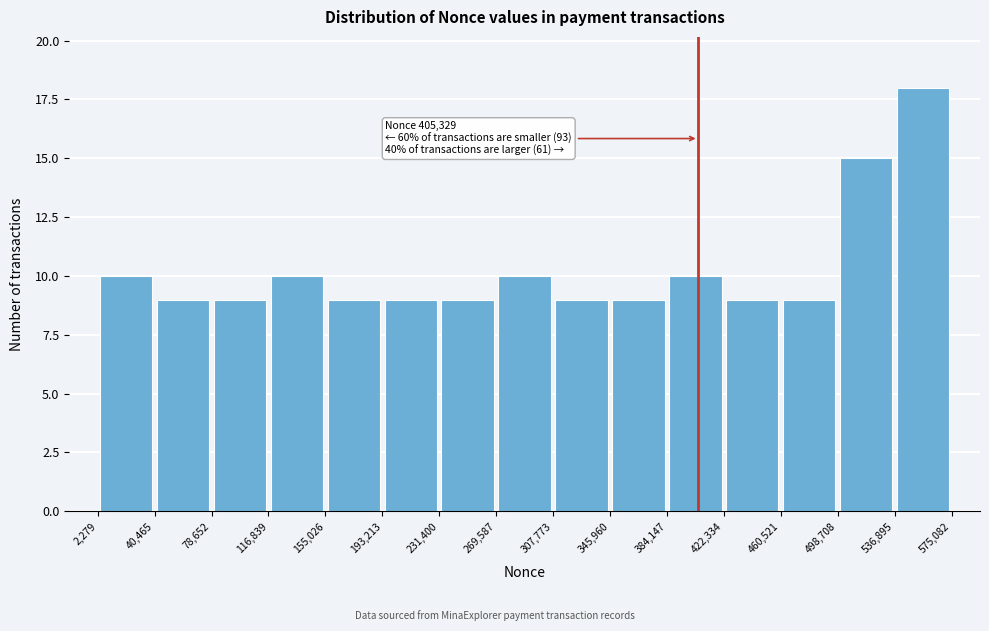

Which range on the x-axis has the tallest bar?

536,895 to 575,082